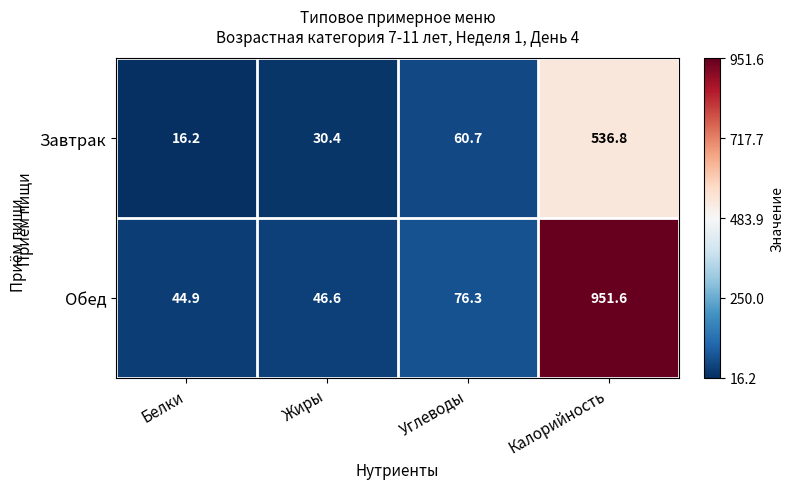

Count the number of data series in this chart.

2